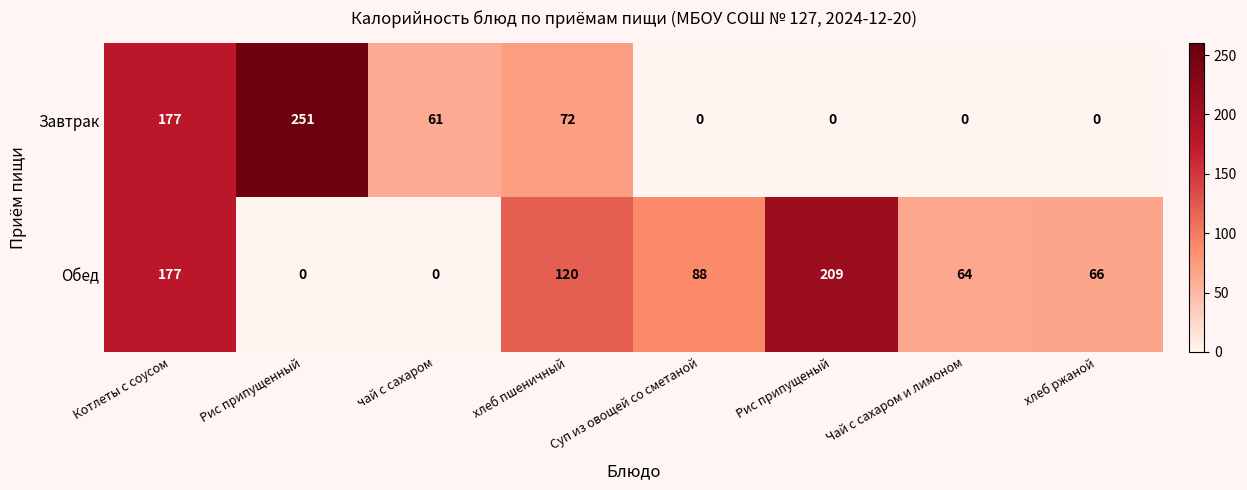

Is it true that Обед equals 0 at Рис припущенный?

True